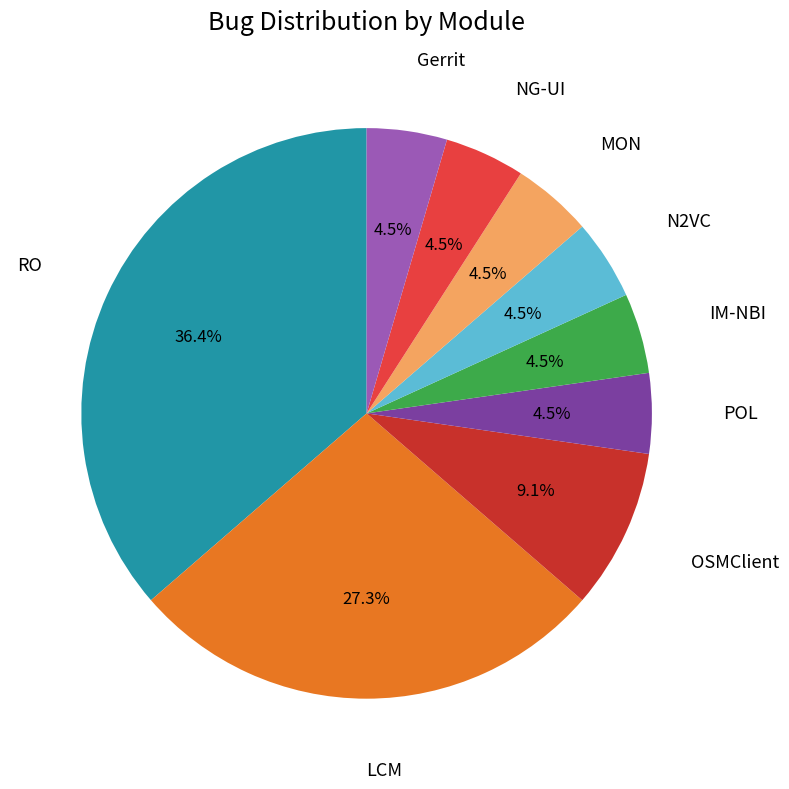

Is there any slice that represents more than half of the pie?

No